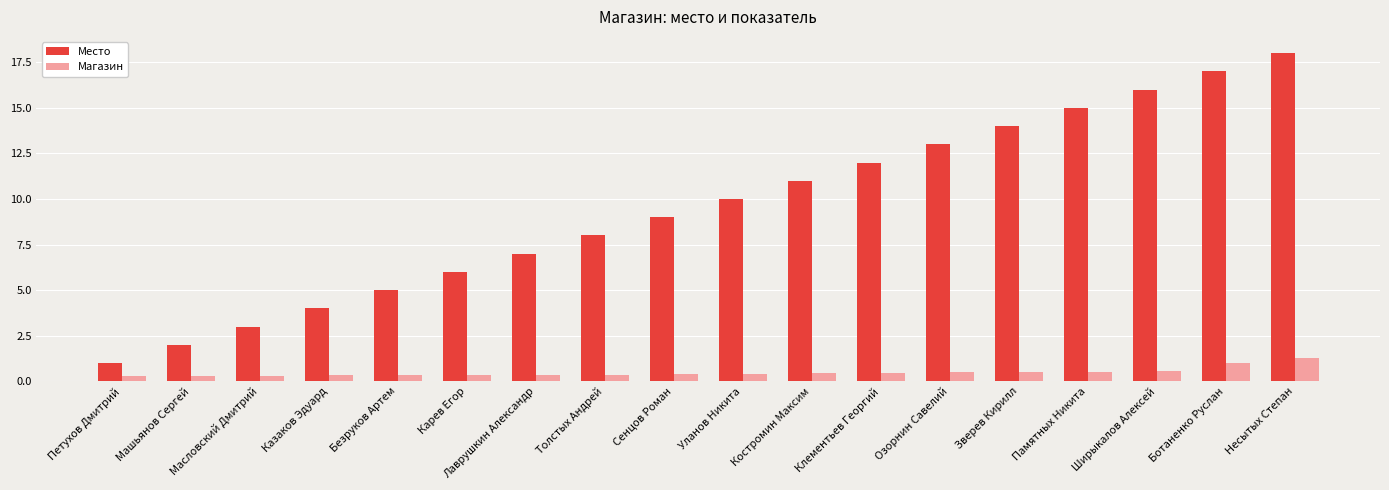

Rank the categories by Место value from lowest to highest.

Петухов Дмитрий, Машьянов Сергей, Масловский Дмитрий, Казаков Эдуард, Безруков Артем, Карев Егор, Лаврушкин Александр, Толстых Андрей, Сенцов Роман, Уланов Никита, Костромин Максим, Клементьев Георгий, Озорнин Савелий, Зверев Кирилл, Памятных Никита, Ширыкалов Алексей, Ботаненко Руслан, Несытых Степан